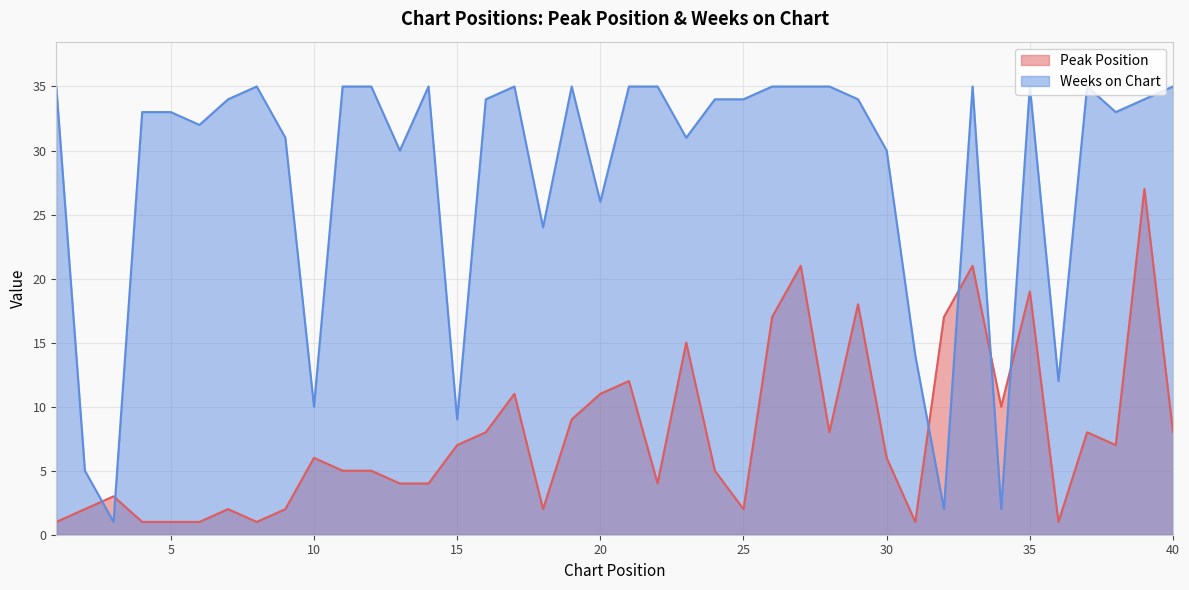

Which series changed the most between 8 and 29?

Peak Position